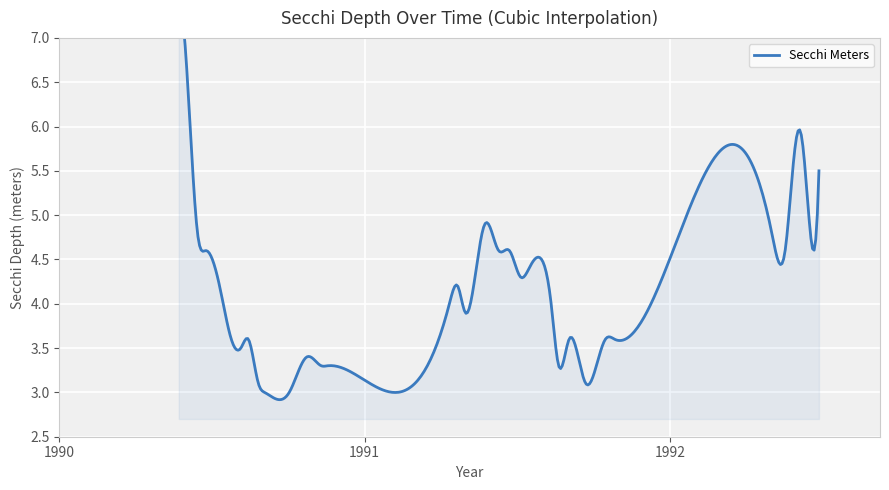

Does the chart display data point markers on the line(s)?

No